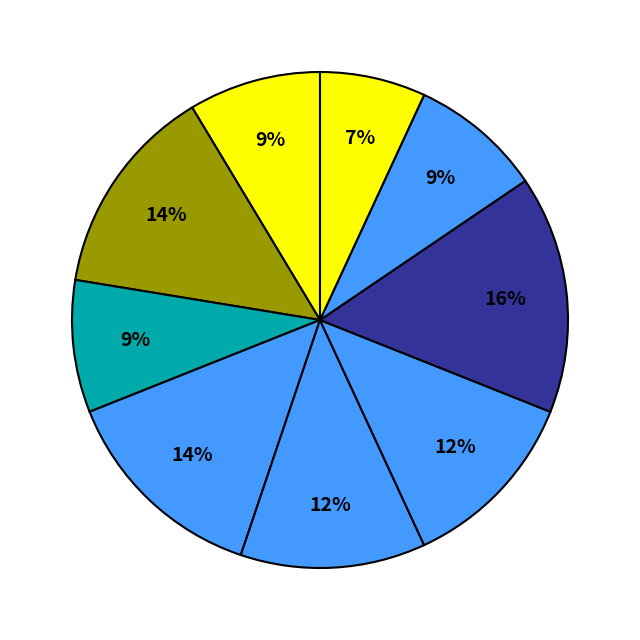

How many slices are in this pie chart?

9